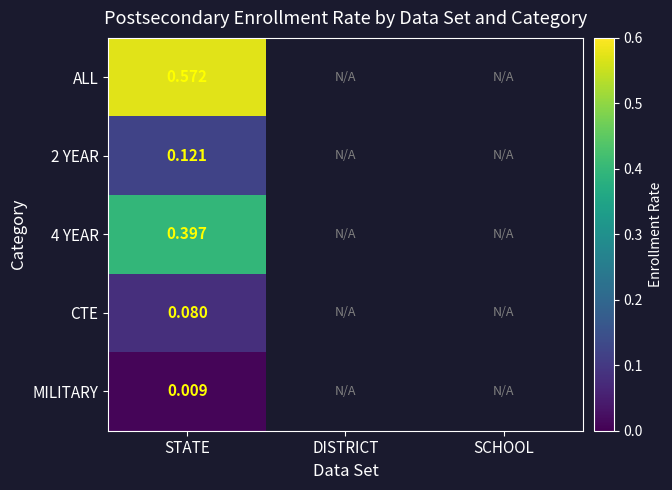

At which category does the chart reach its peak across all series?

STATE